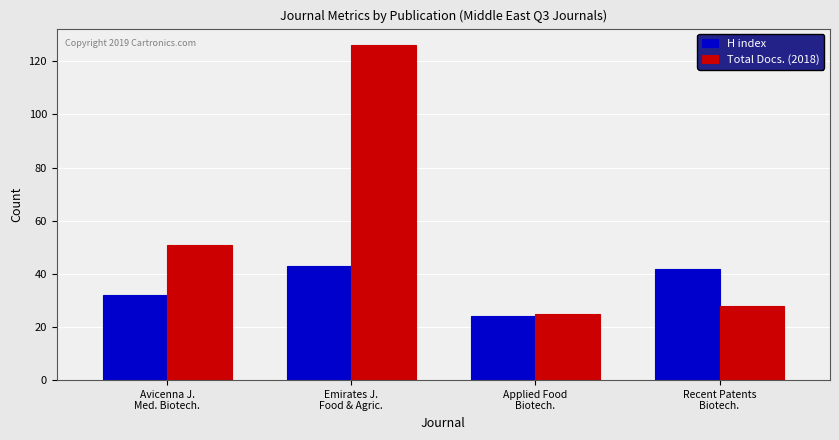

Reading left to right, what are all the values shown in this chart?

H index: Avicenna J.
Med. Biotech.=32	Emirates J.
Food & Agric.=43	Applied Food
Biotech.=24	Recent Patents
Biotech.=42
Total Docs. (2018): Avicenna J.
Med. Biotech.=51	Emirates J.
Food & Agric.=126	Applied Food
Biotech.=25	Recent Patents
Biotech.=28